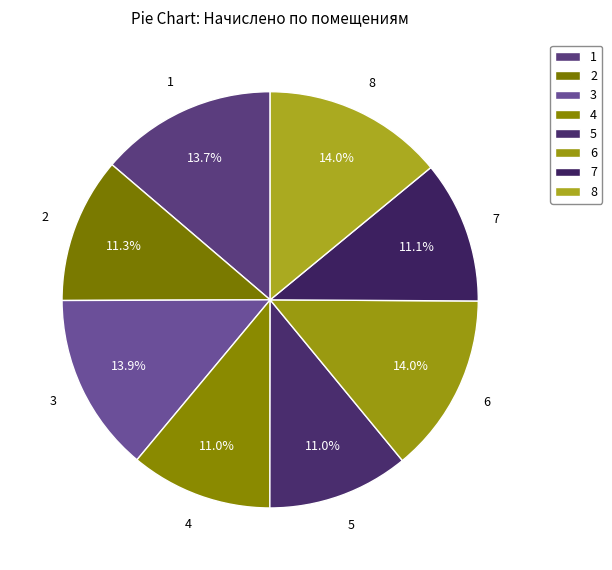

To the nearest percent, what is the difference between the largest and smallest slice percentages?

3%